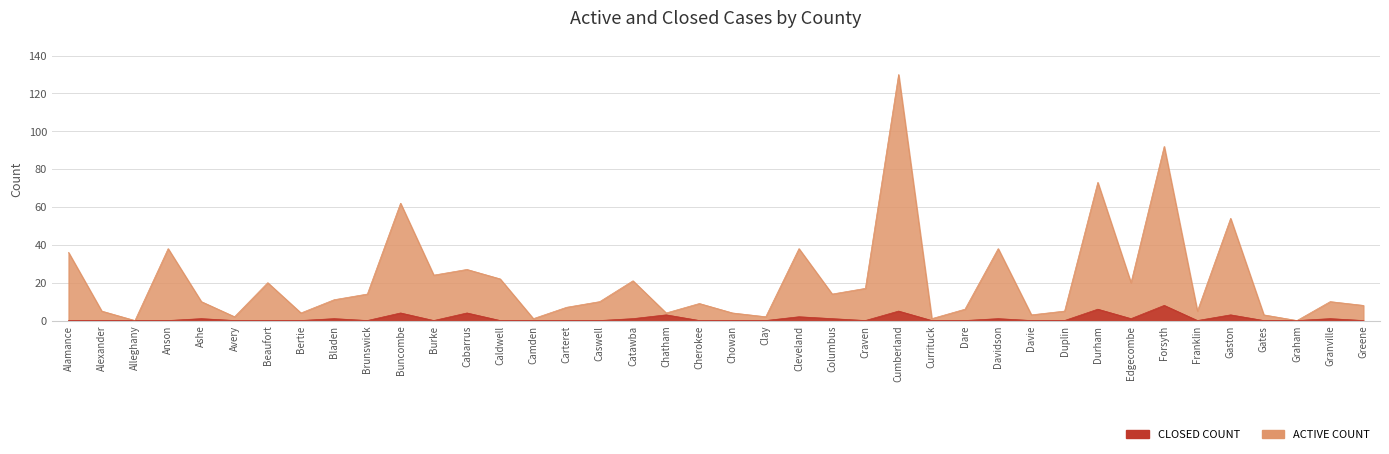

Which series has the largest total across all categories?

ACTIVE COUNT